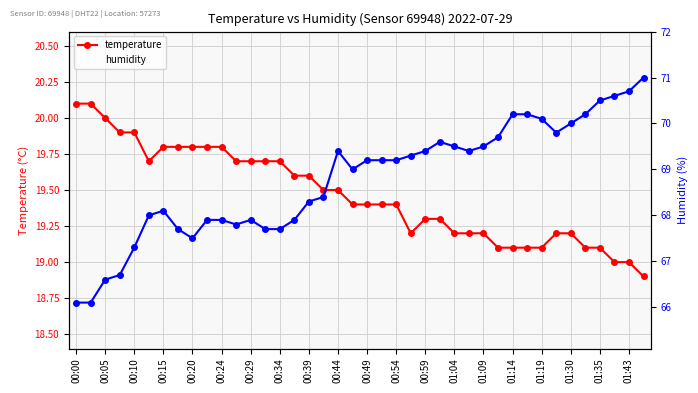

The value of temperature at 00:49 is 19.4. True or false?

True